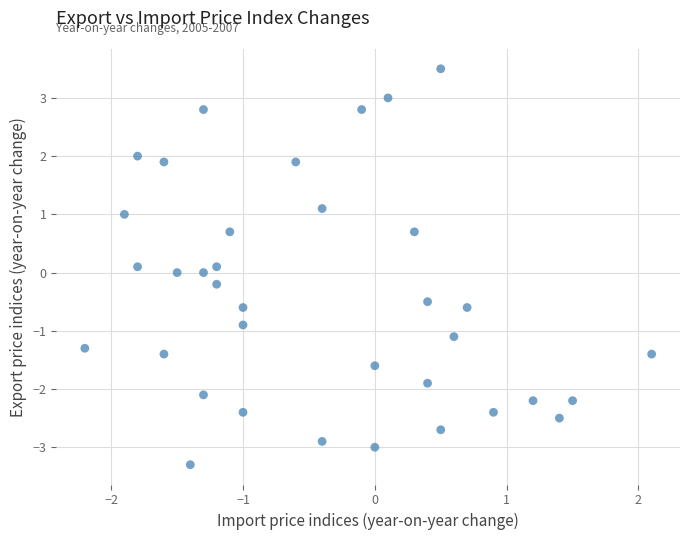

What is the range of X values (max minus min)?

4.3